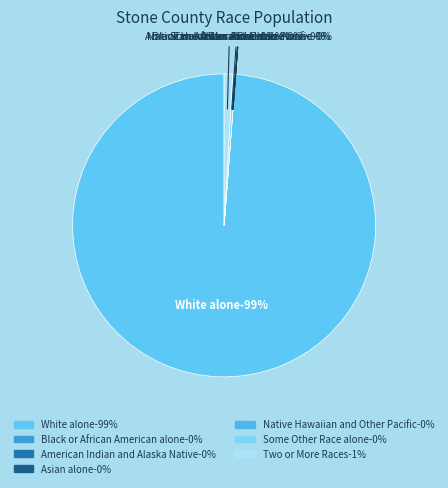

True or false: Native Hawaiian and Other Pacific accounts for 1% of the total.

False